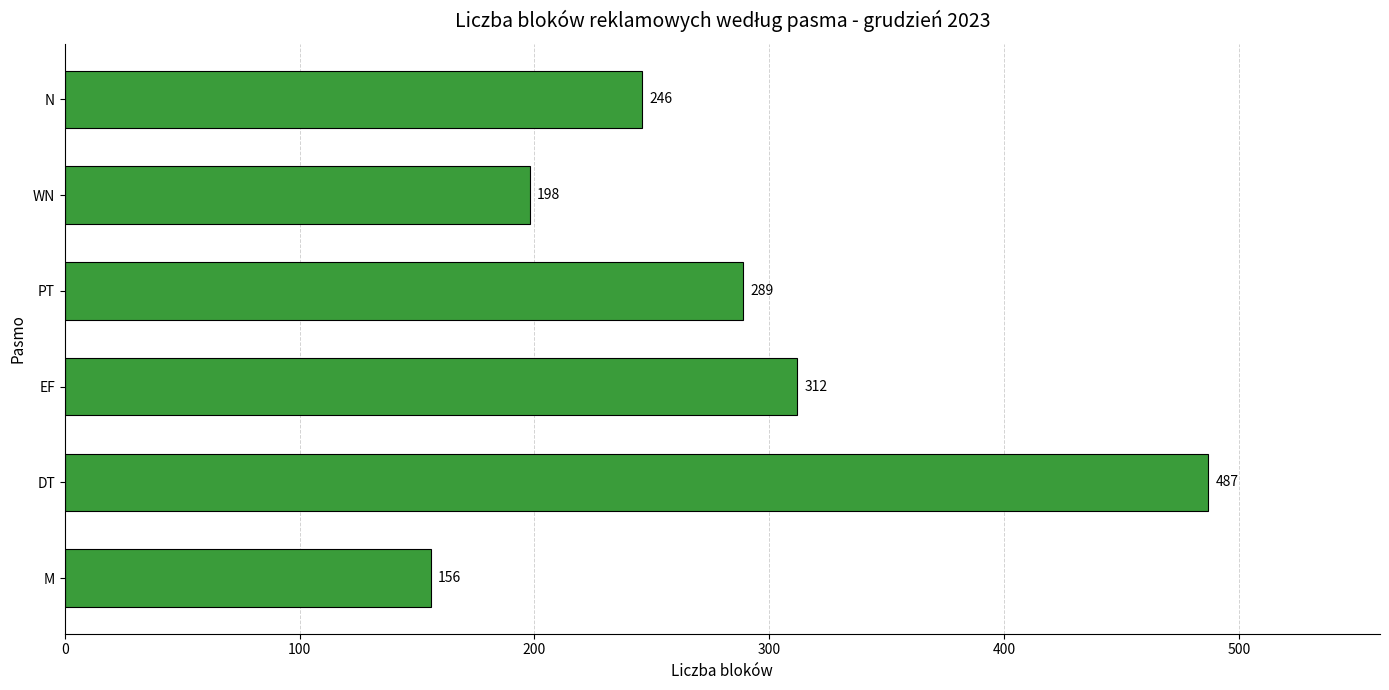

Which has a higher value, WN or EF?

EF